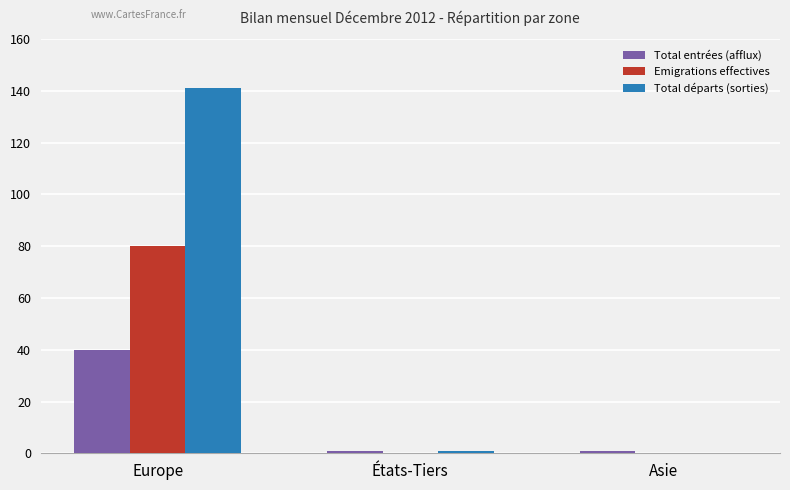

Which series has the widest spread of values?

Total départs (sorties)